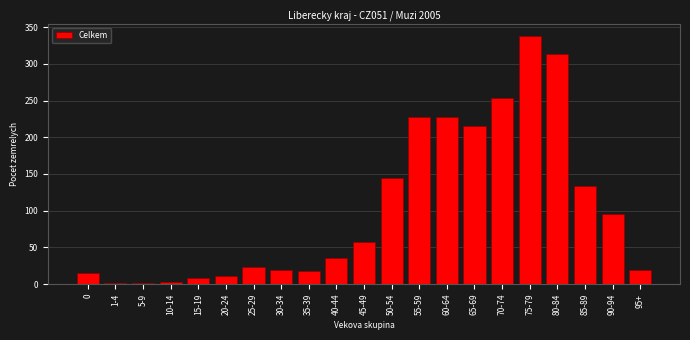

Where is the data nearest to the value 169?

50-54